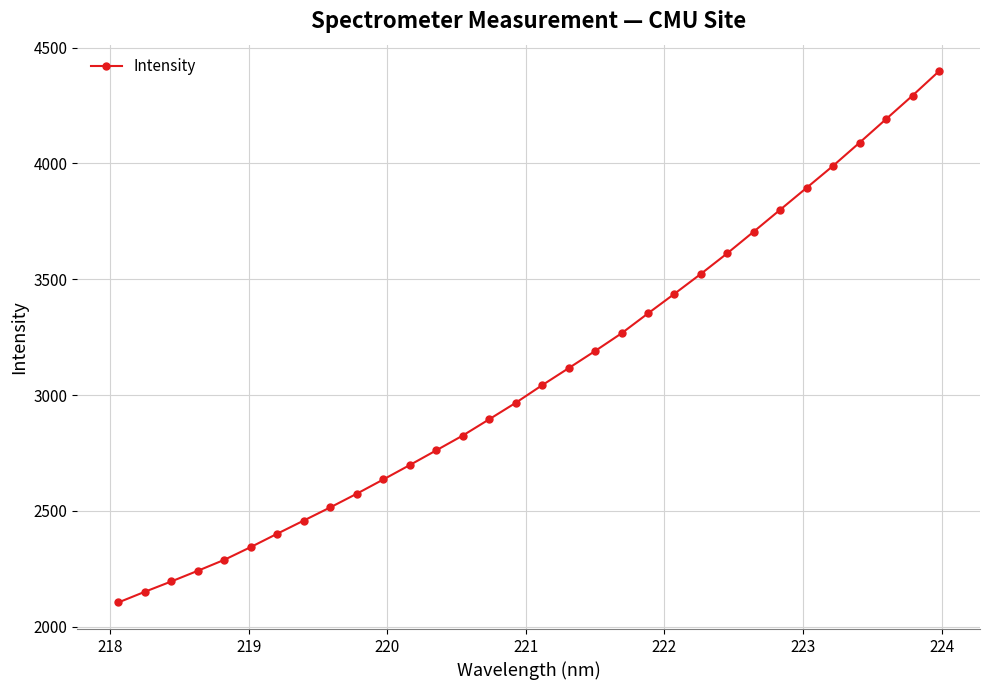

What is the value of the 29th point from the left?

4089.7